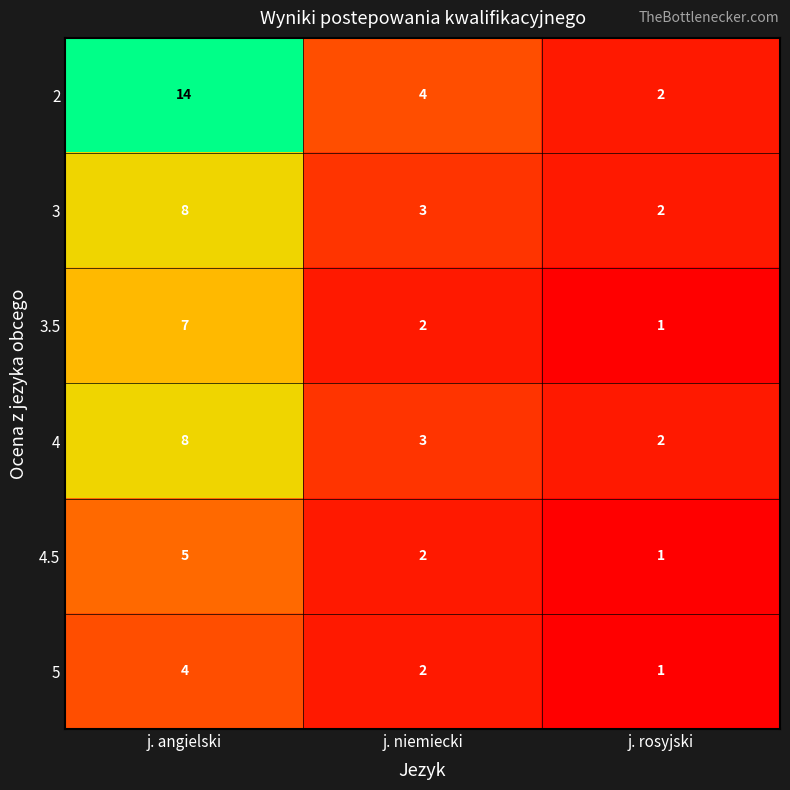

Reading left to right, extract all data points from this chart.

2: j. angielski=14	j. niemiecki=4	j. rosyjski=2
3: j. angielski=8	j. niemiecki=3	j. rosyjski=2
3.5: j. angielski=7	j. niemiecki=2	j. rosyjski=1
4: j. angielski=8	j. niemiecki=3	j. rosyjski=2
4.5: j. angielski=5	j. niemiecki=2	j. rosyjski=1
5: j. angielski=4	j. niemiecki=2	j. rosyjski=1